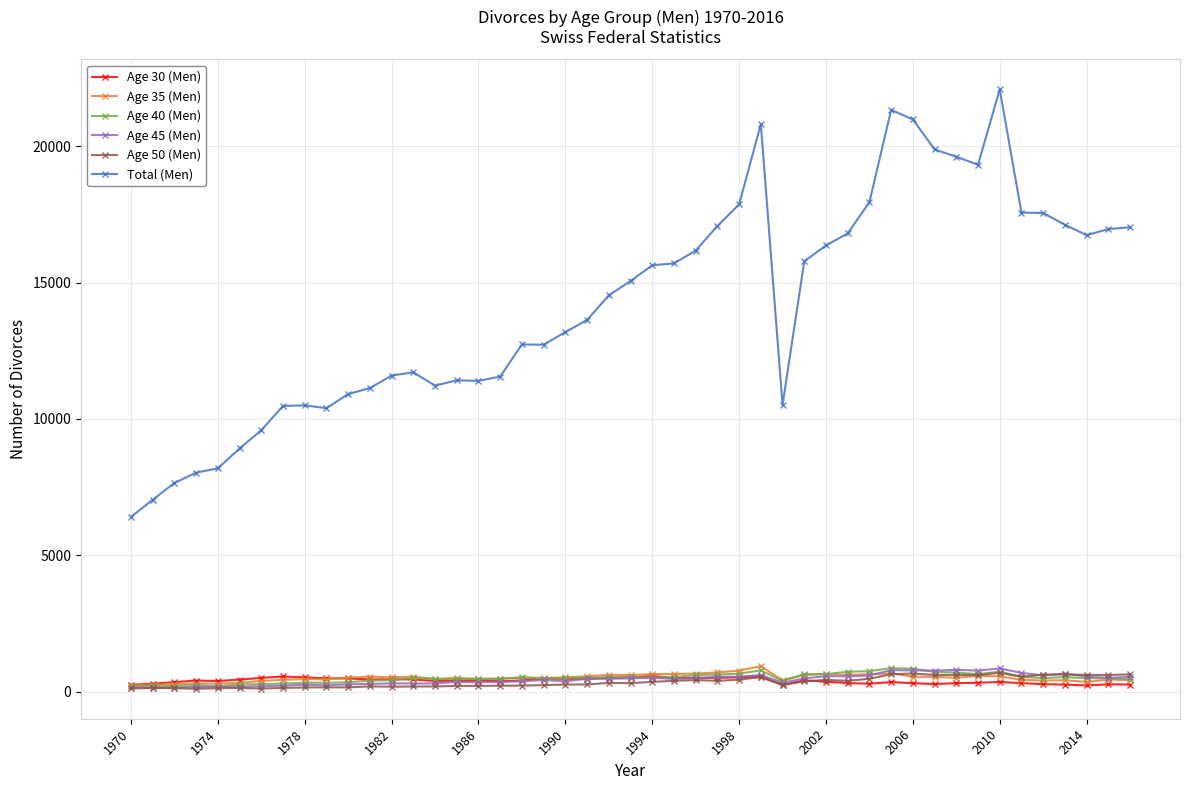

What are all the series names shown in the legend?

Age 30 (Men), Age 35 (Men), Age 40 (Men), Age 45 (Men), Age 50 (Men), Total (Men)